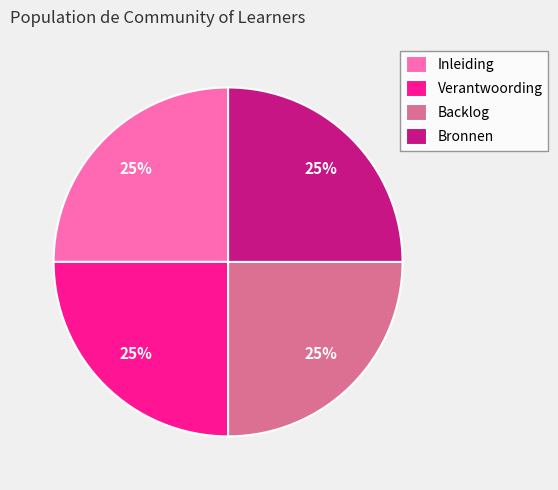

To the nearest percent, what is the combined percentage of Bronnen and Verantwoording?

50%